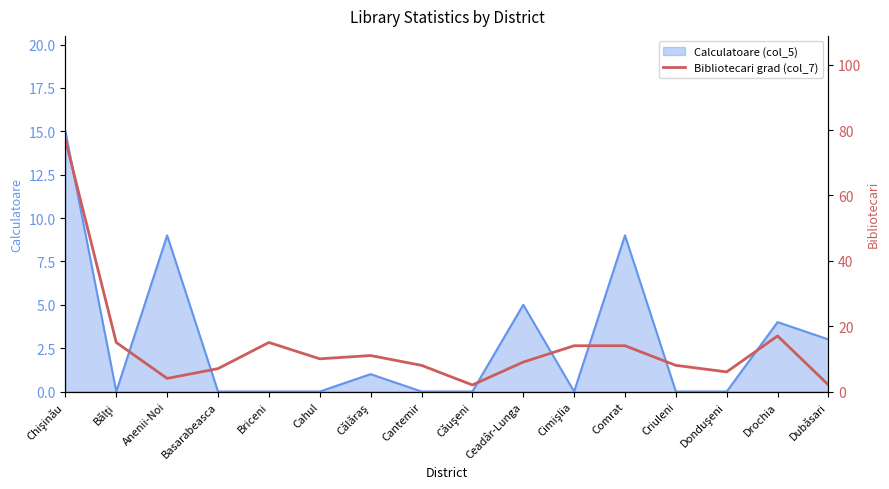

How many data points does each series have?

16